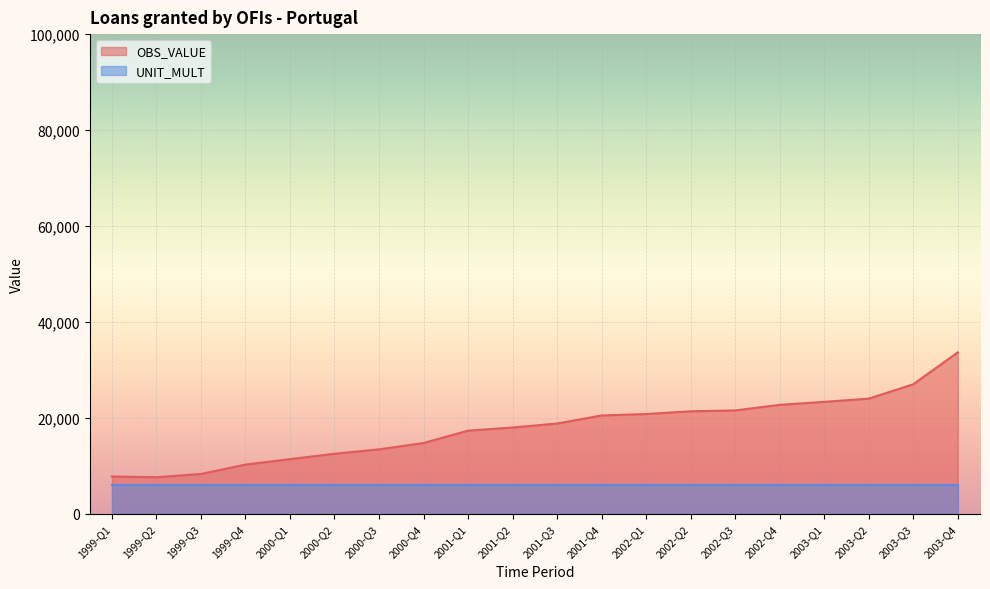

Reading left to right, extract all data points from this chart.

7808.2	7649.1	8328.8	10284.1	11419.5	12541.8	13457.8	14782.1	17360.5	18011.7	18841.4	20519.8	20820.4	21389.9	21571.2	22731.8	23355.6	24026.8	27018.1	33669.9